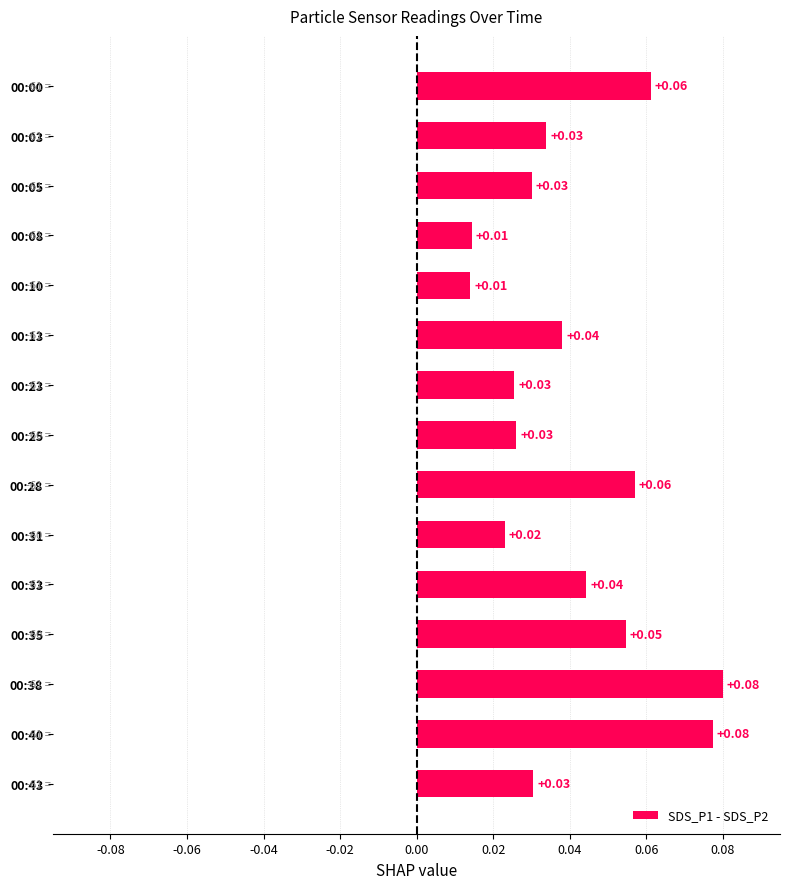

What is the change in value from 00:31 to 00:40?

+0.1